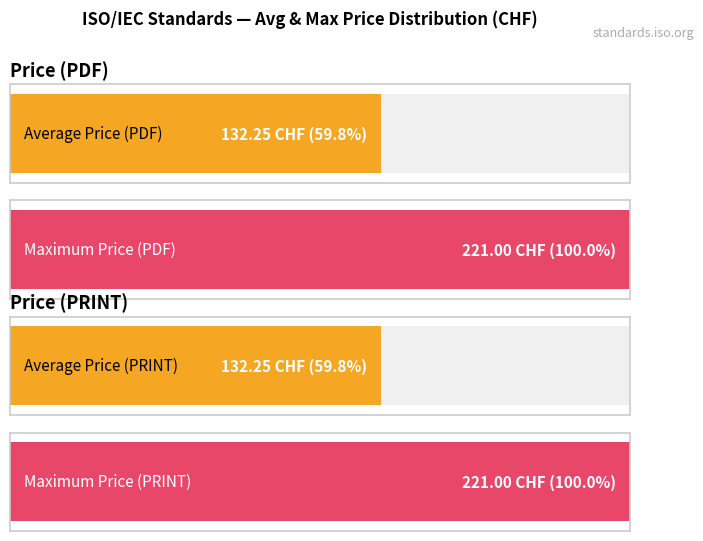

List the series in order of their peak value, lowest first.

Price (PDF), Price (PRINT)